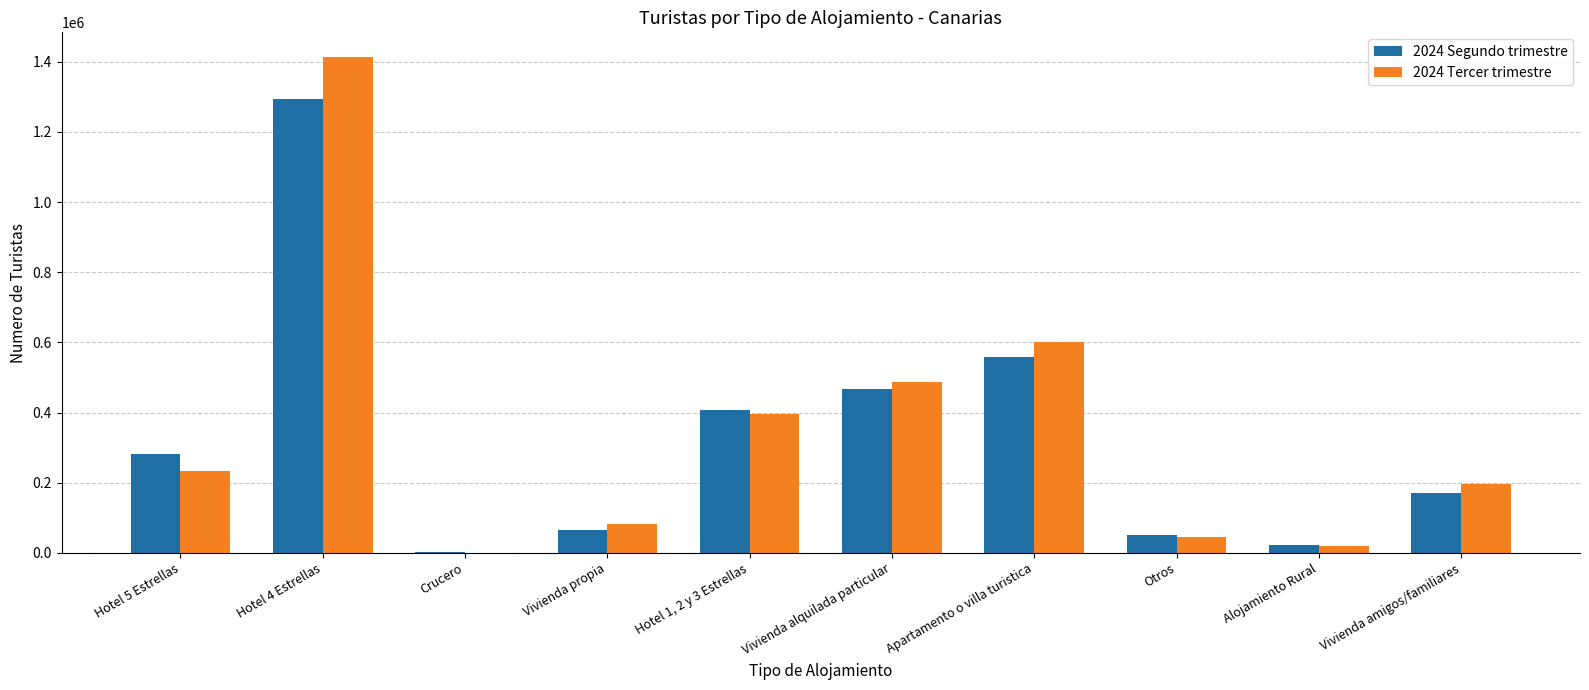

What is the maximum value shown in the chart?

1413128